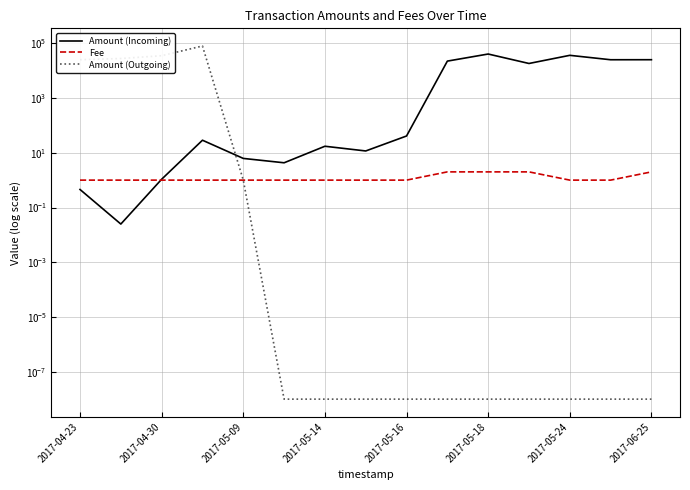

Between 2017-05-16 and 2017-05-24, which series saw the biggest shift?

Amount (Incoming)